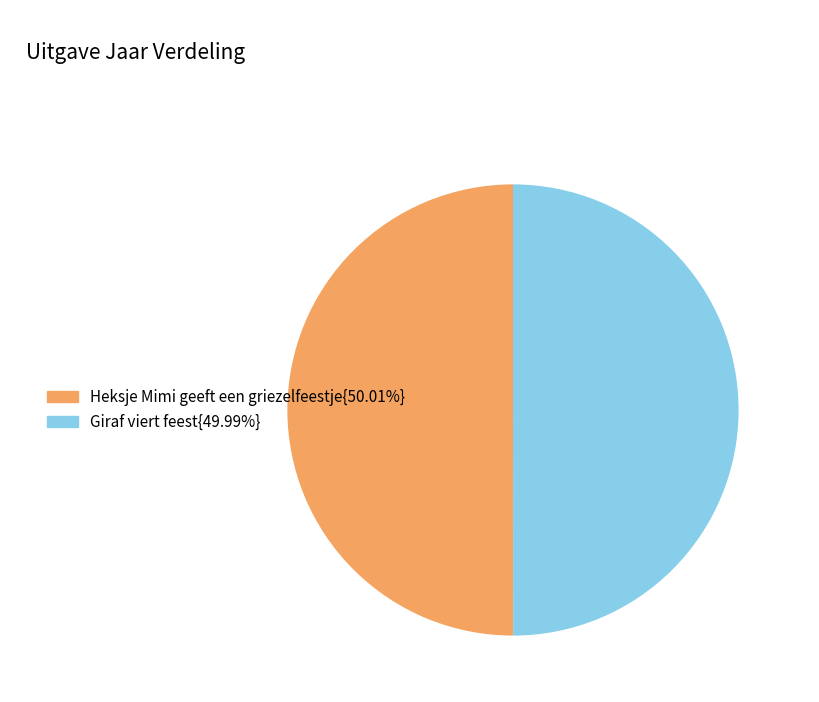

Do Heksje Mimi geeft een griezelfeestje{50.01%} and Giraf viert feest{49.99%} together represent more than half of the pie?

Yes